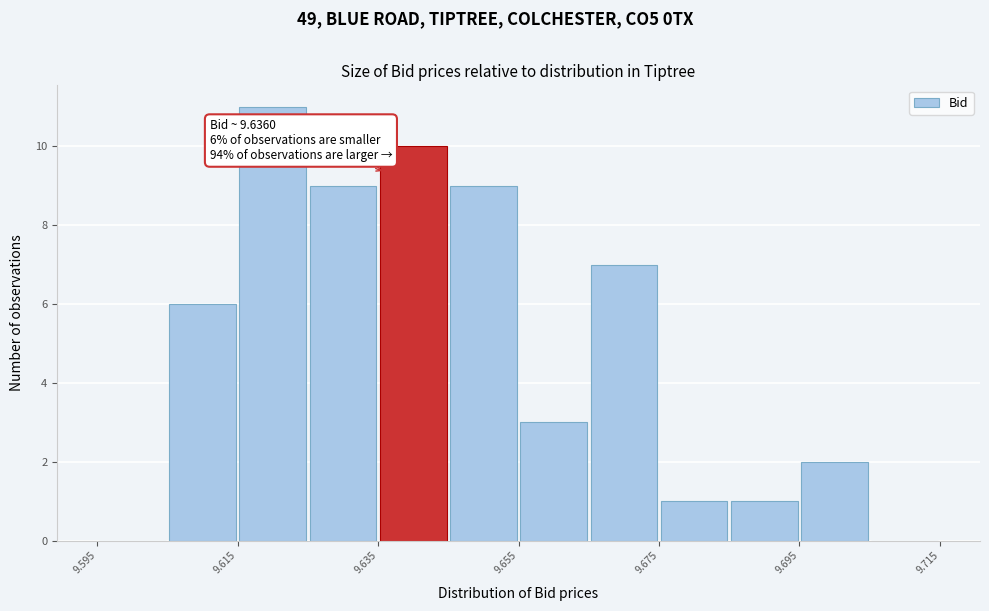

Which range on the x-axis has the tallest bar?

9.615 to 9.625